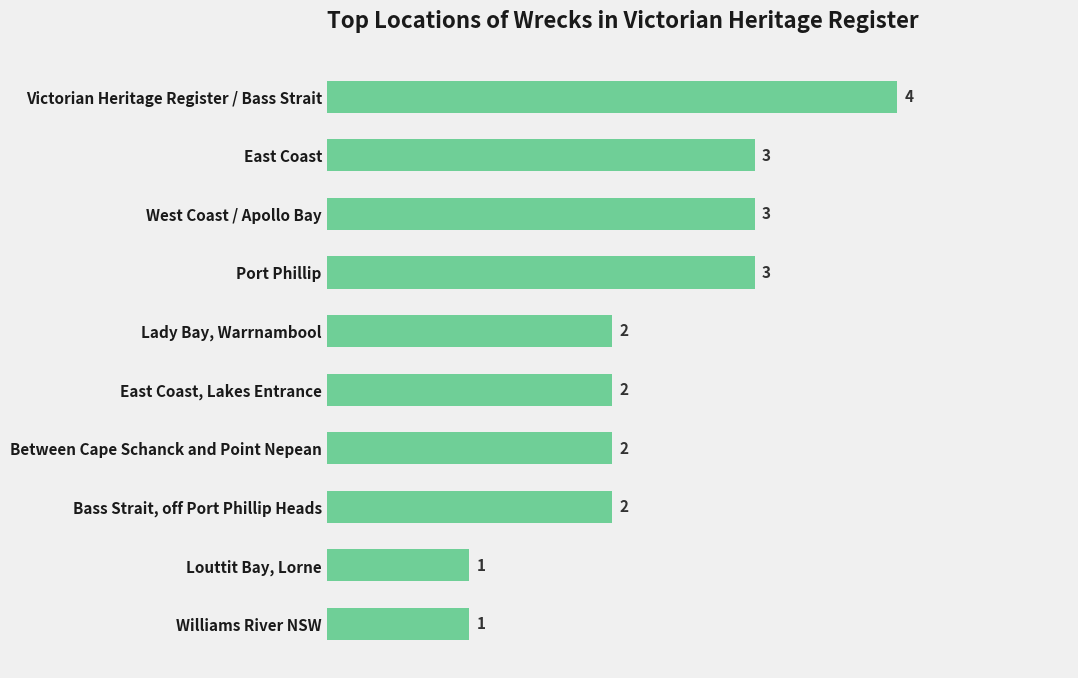

Approximately how many times larger is the value at Bass Strait, off Port Phillip Heads compared to Port Phillip?

0.7